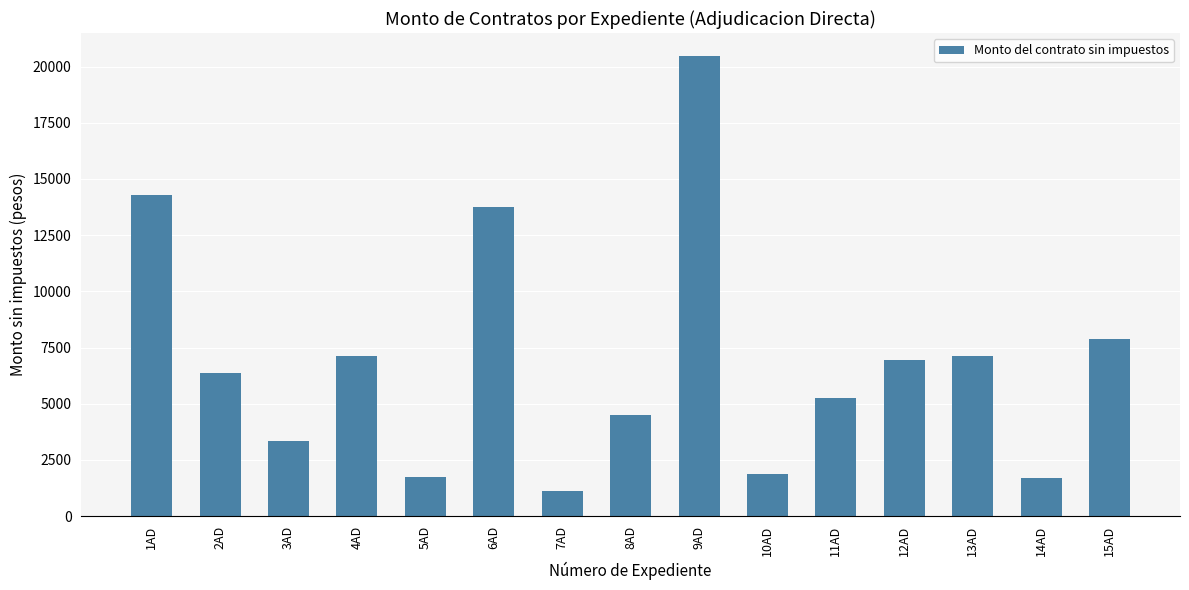

What is the greatest value displayed?

20465.9